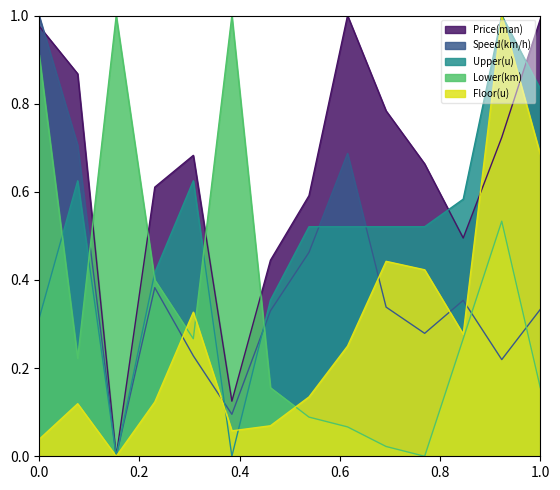

The Upper(u) series shows 0.1 at 0.0. True or false?

False